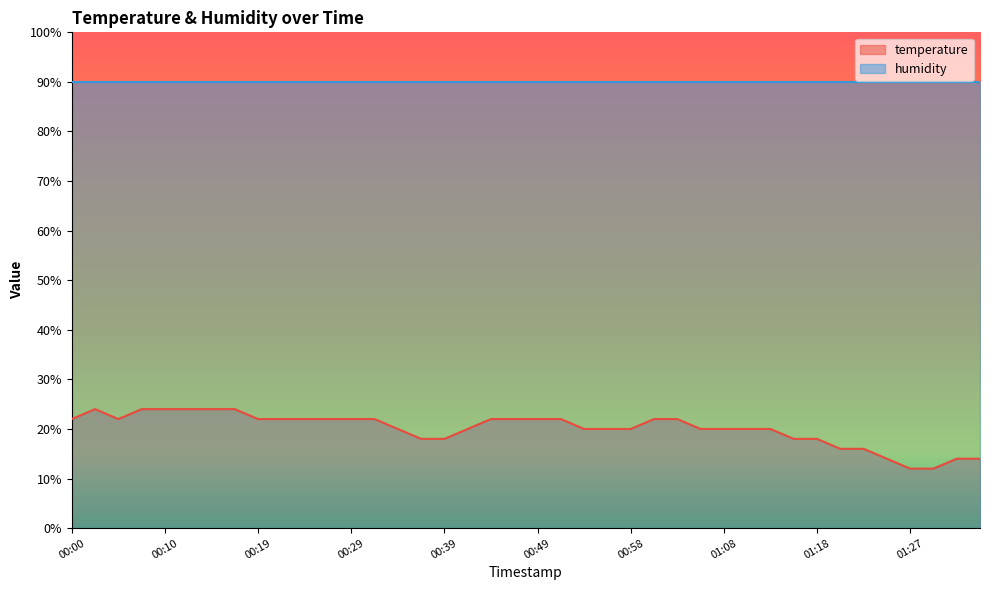

True or false: the data shows 20.0 at 01:10.

True